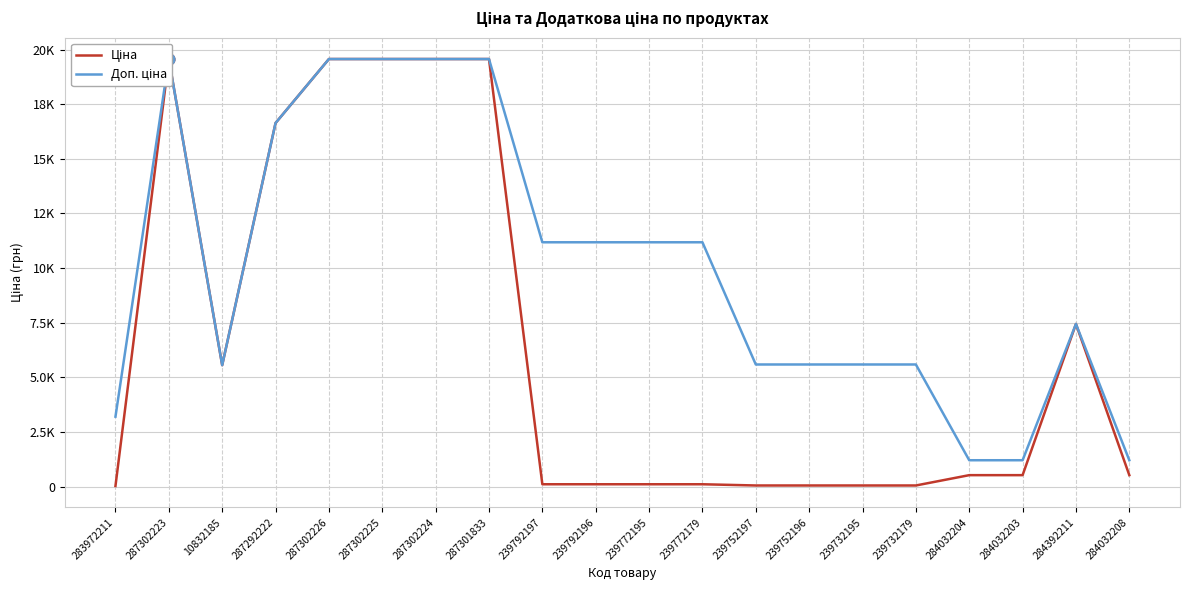

At how many categories does at least one series exceed 17206?

5